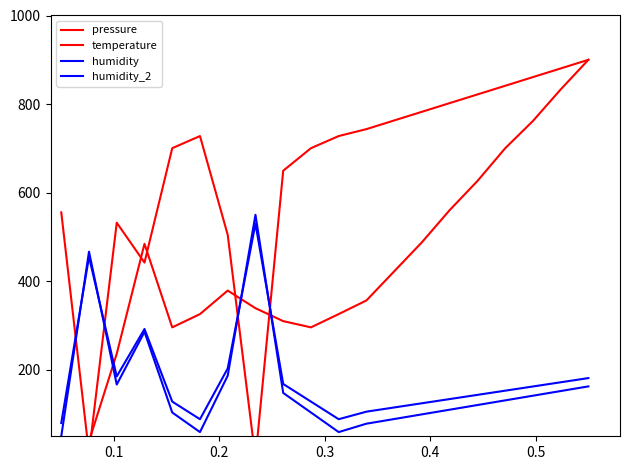

Reading right to left, list all the values displayed in this chart.

pressure: 900.0	832.9	761.8	700.2	626.3	560.6	488.0	422.4	356.7	325.9	295.9	310.0	339.1	379.0	325.9	295.9	484.5	236.5	38.9	0.0
temperature: 900.0	880.4	860.9	841.3	821.7	802.2	782.6	763.0	743.5	727.8	700.4	649.6	0.0	504.8	727.8	700.4	442.2	532.2	11.7	555.7
humidity: 162.6	152.1	141.6	131.1	120.5	110.0	99.5	88.9	78.4	59.5	103.7	147.9	550.0	186.8	59.5	103.7	285.8	166.8	466.8	50.0
humidity_2: 181.4	171.9	162.4	152.9	143.5	134.0	124.5	115.1	105.6	88.5	128.3	168.1	530.0	203.2	88.5	128.3	292.2	185.2	455.2	80.0